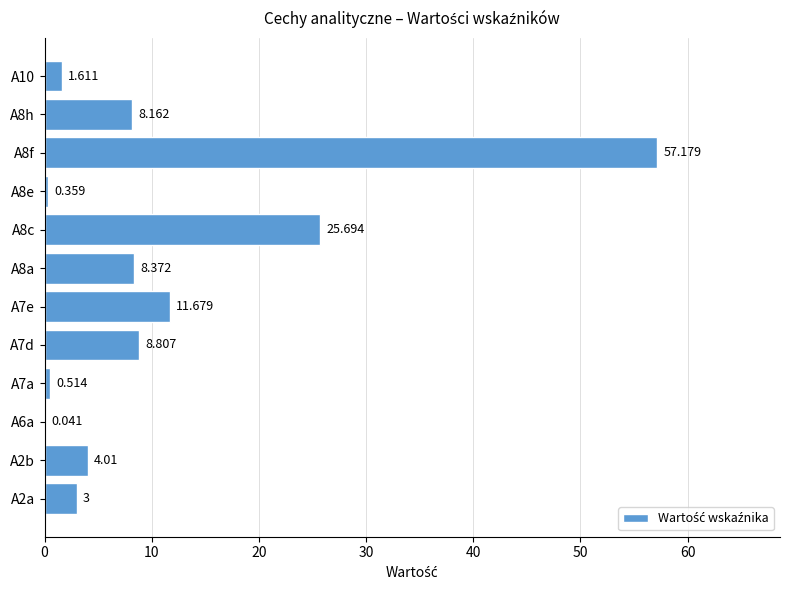

At which label is the value closest to 28?

A8c